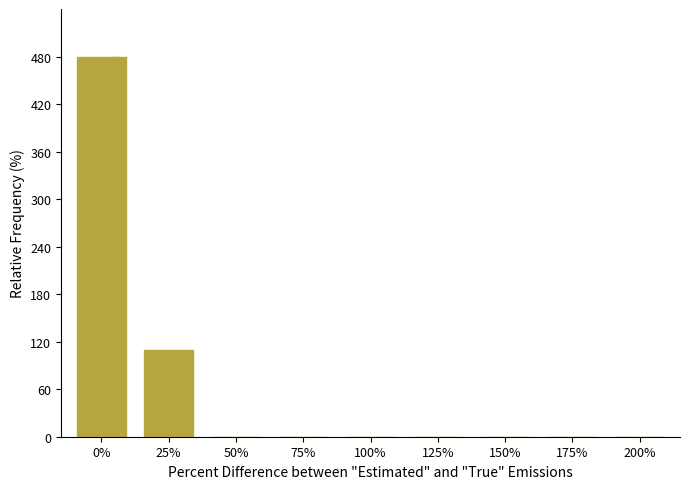

Reading left to right, extract all data points from this chart.

0%=480	25%=110	50%=0	75%=0	100%=0	125%=0	150%=0	175%=0	200%=0